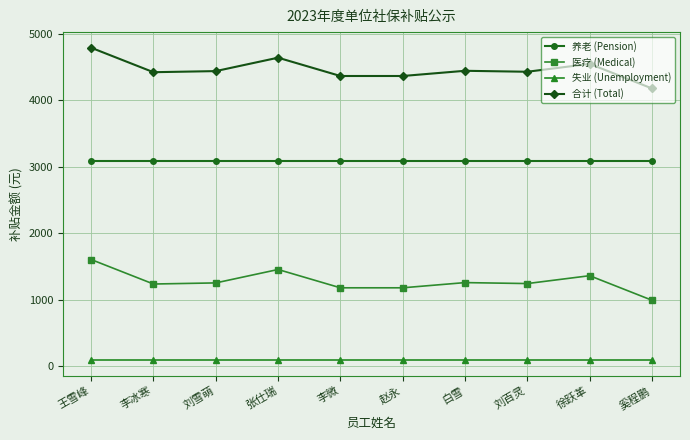

What is the sum of all 医疗 (Medical) values?

12787.1